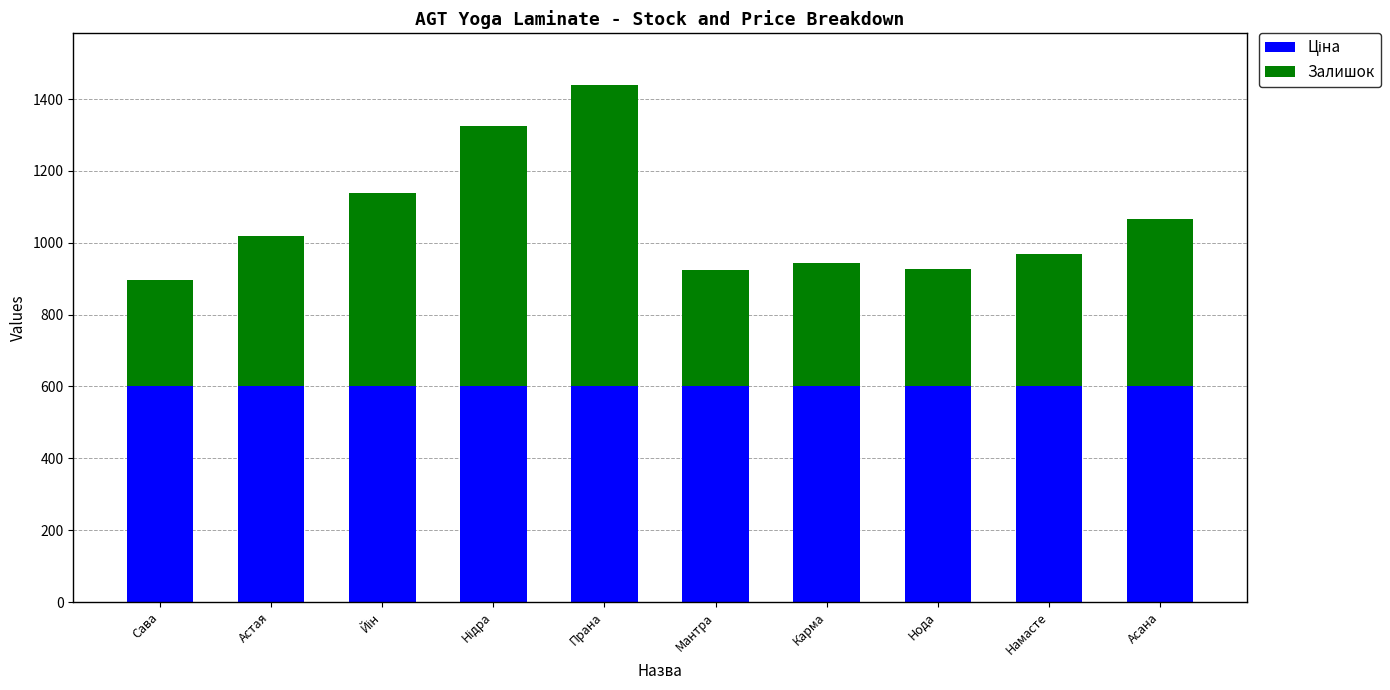

At which category is the sum across all series the highest?

Прана